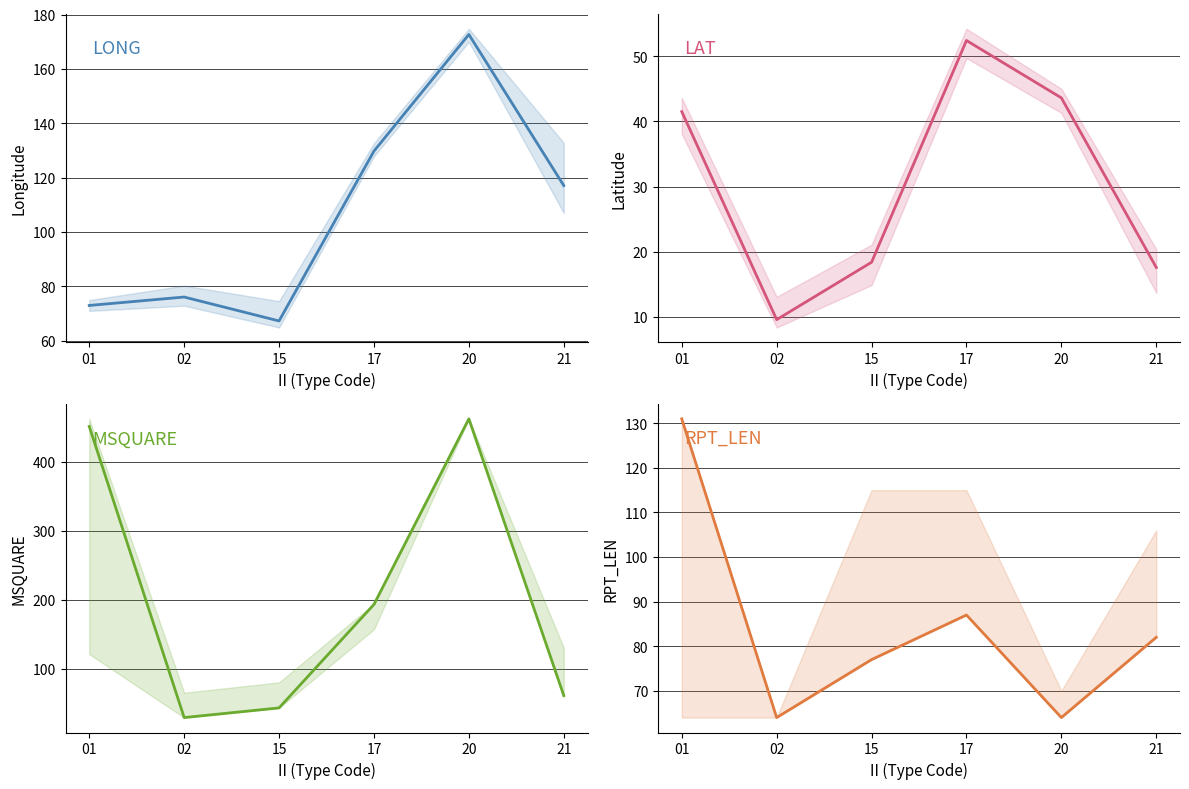

Which series changed the most between 20 and 21?

MSQUARE